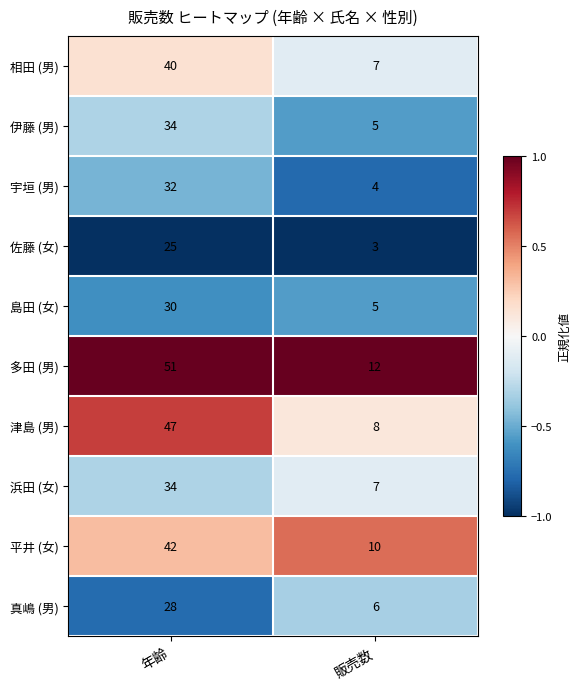

Reading right to left, extract all data points from this chart.

相田 (男): 販売数=7	年齢=40
伊藤 (男): 販売数=5	年齢=34
宇垣 (男): 販売数=4	年齢=32
佐藤 (女): 販売数=3	年齢=25
島田 (女): 販売数=5	年齢=30
多田 (男): 販売数=12	年齢=51
津島 (男): 販売数=8	年齢=47
浜田 (女): 販売数=7	年齢=34
平井 (女): 販売数=10	年齢=42
真嶋 (男): 販売数=6	年齢=28